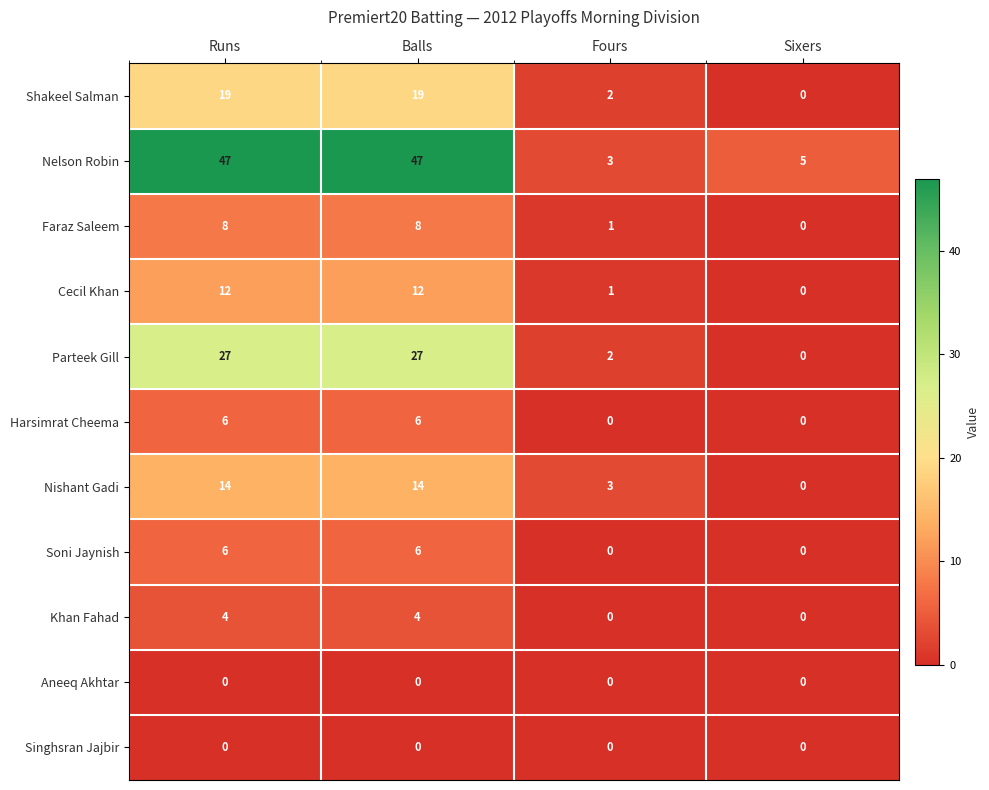

Is the value of Singhsran Jajbir at Fours greater than the value of Faraz Saleem at Balls?

No